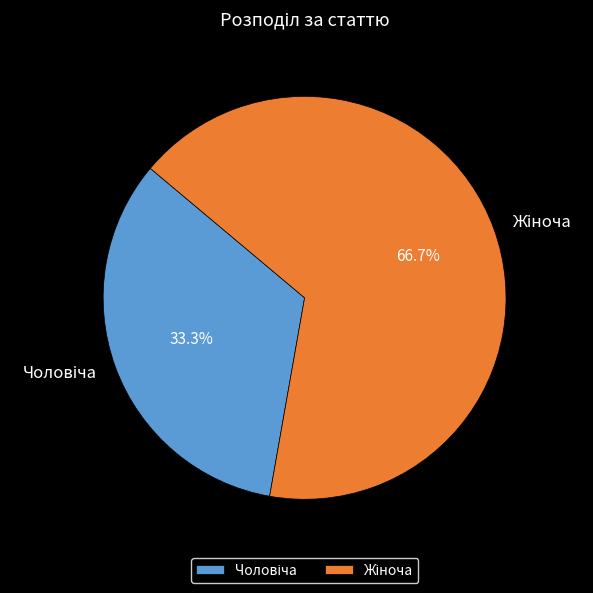

Does any single category account for the majority?

Yes